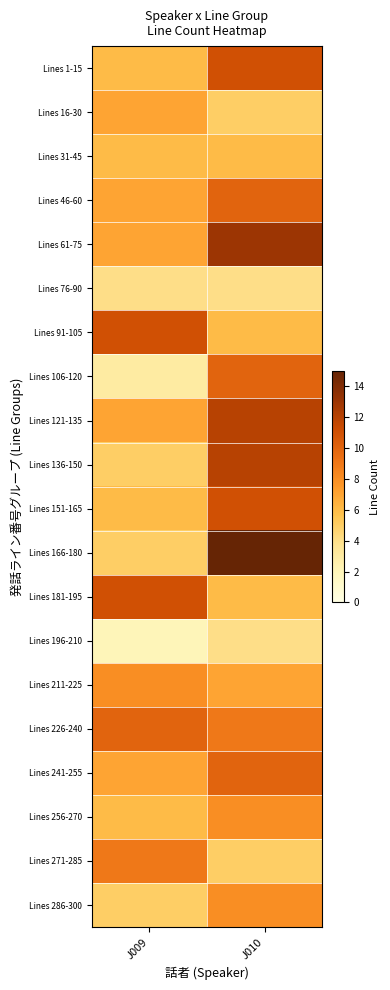

What is the difference between the highest and lowest values at J009?

9